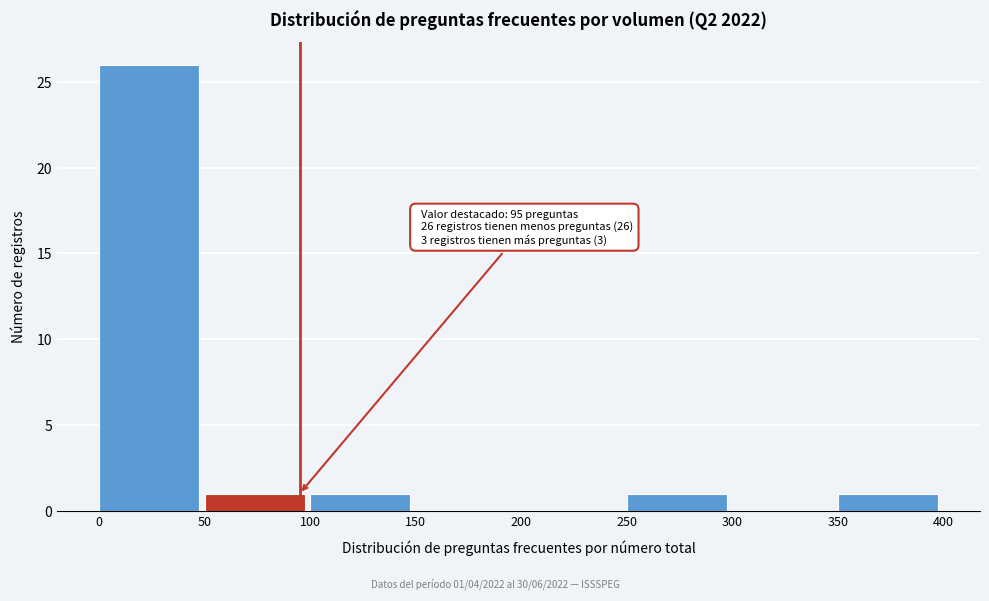

Over which range of the x-axis is the bar tallest?

0 to 50